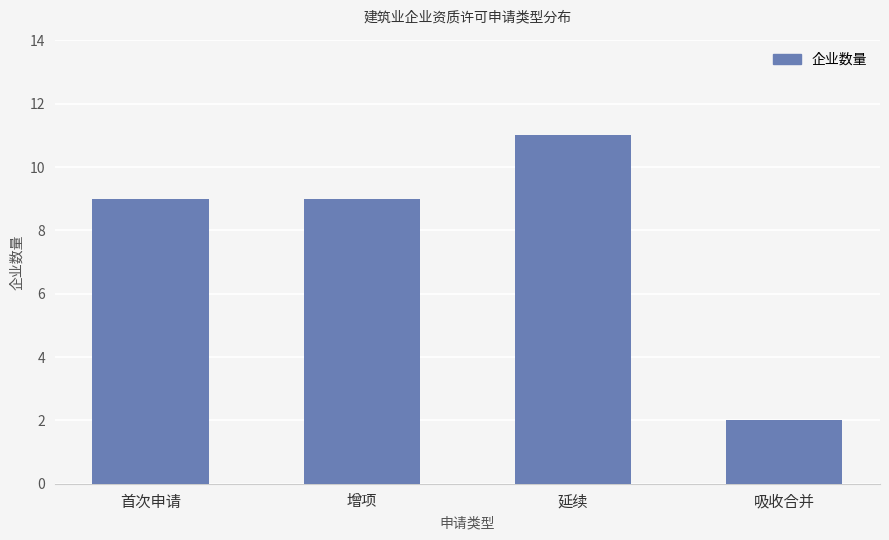

Reading left to right, what are all the values shown in this chart?

9	9	11	2